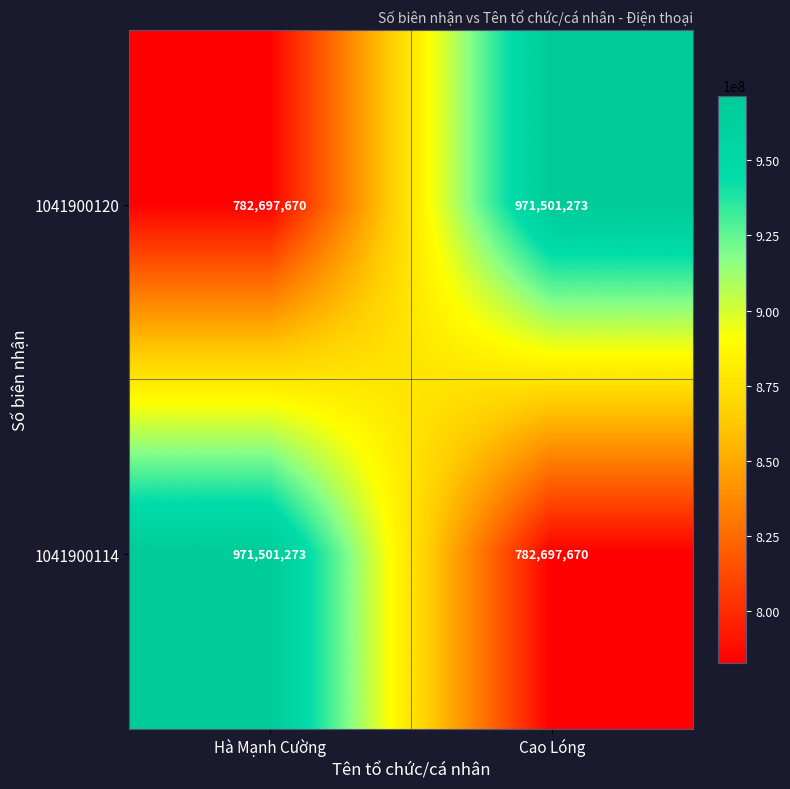

How many series are shown in this chart?

2